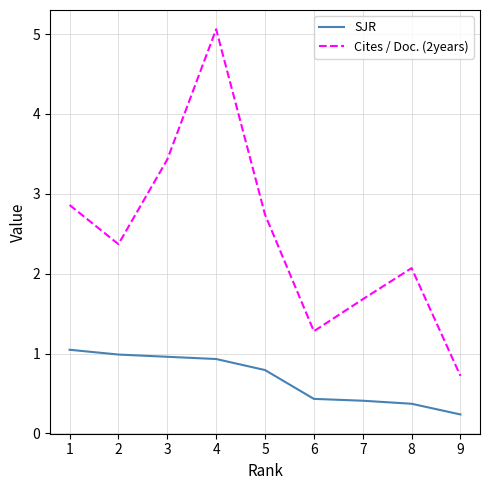

At which category does the chart reach its peak across all series?

4